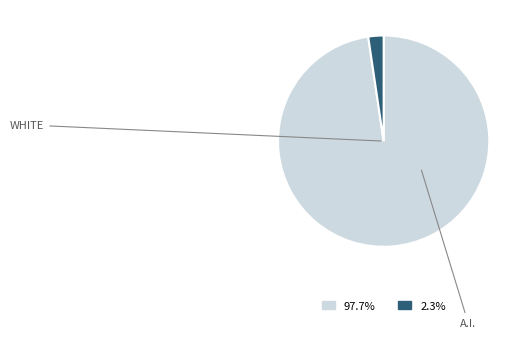

Is there any slice that represents more than half of the pie?

Yes